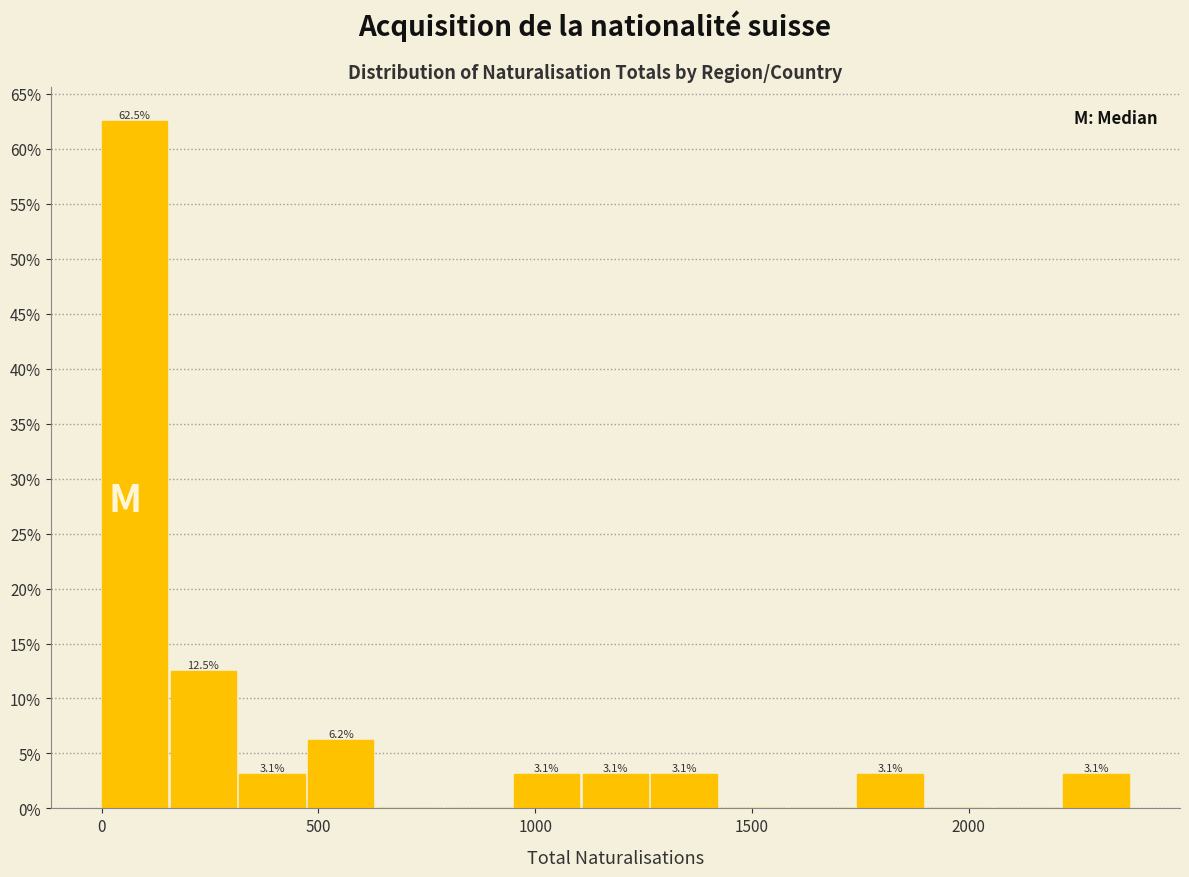

Around what value on the x-axis is the tallest bar? Give the approximate position of its centre, as read against the axis.

100